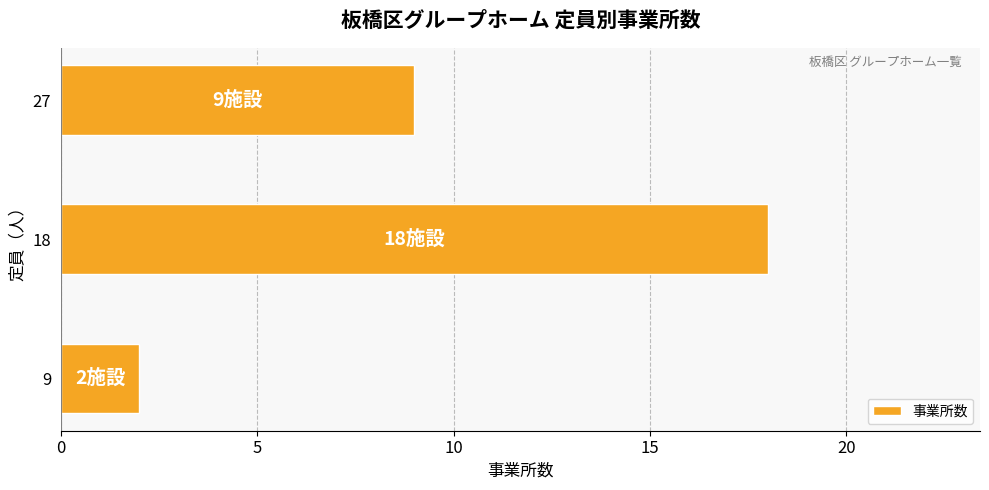

Count the number of categories in the chart.

3